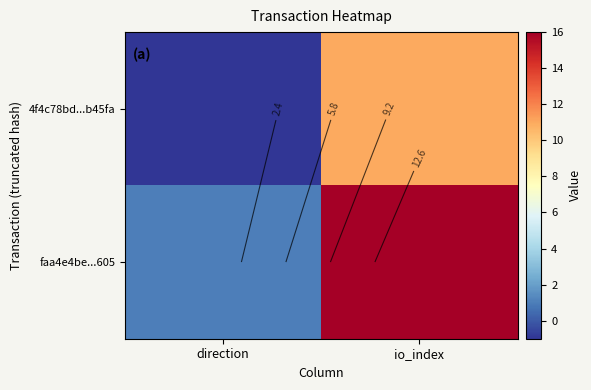

At which label does faa4e4be...605 reach its peak?

io_index